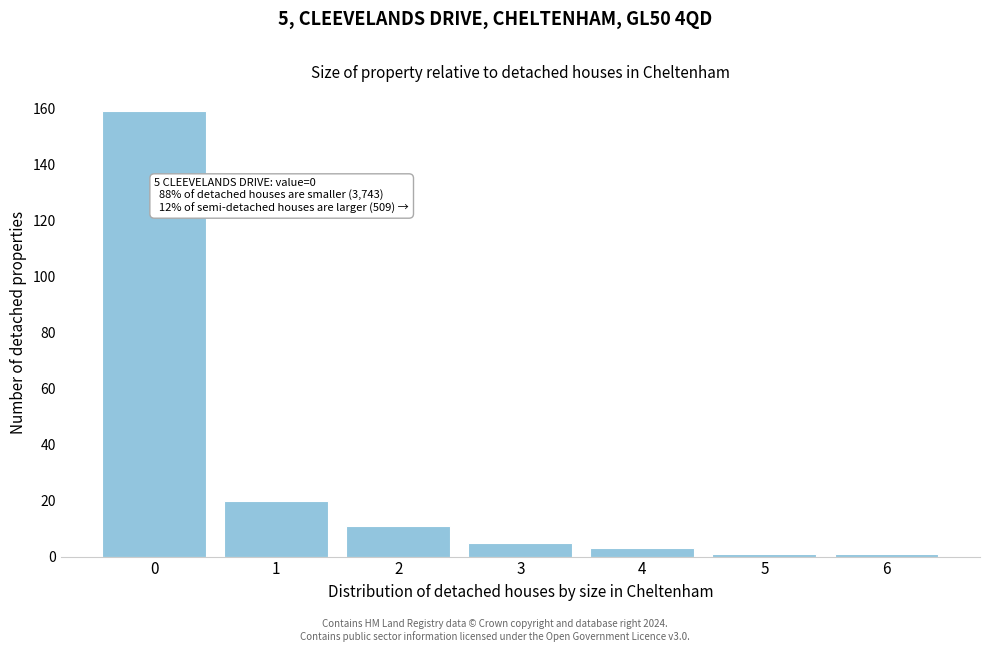

Reading right to left, extract all data points from this chart.

1	1	3	5	11	20	159